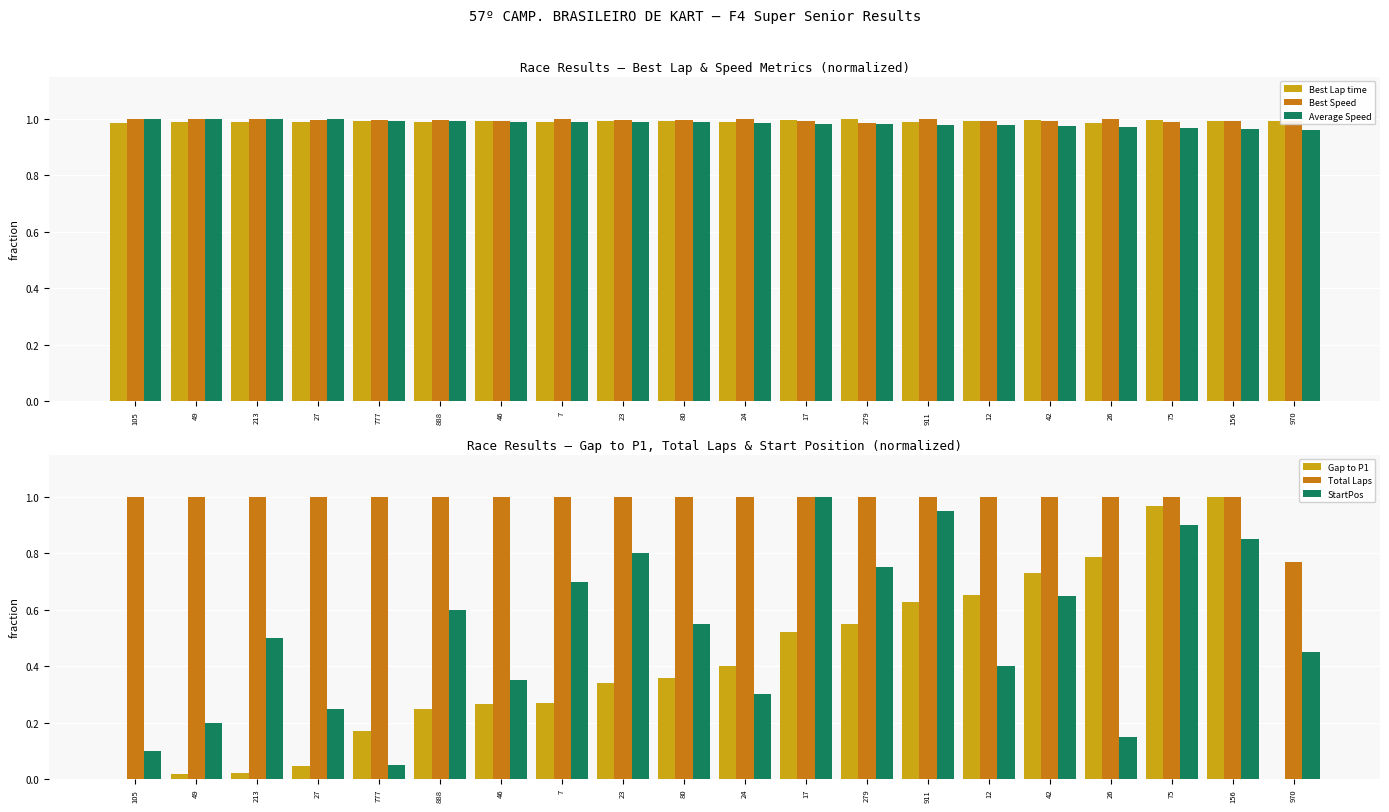

What is the label of the 1st bar from the right?

970